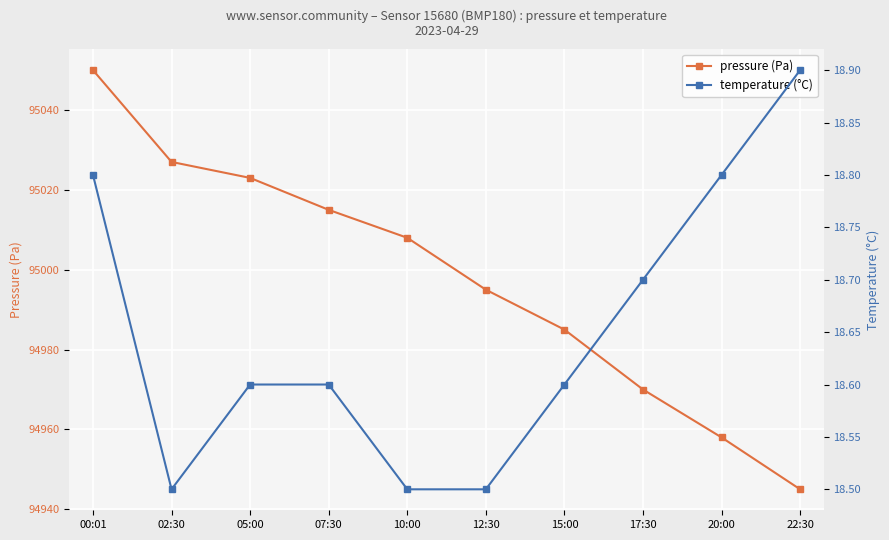

Reading left to right, list all the values displayed in this chart.

pressure (Pa): 95050.0	95027.0	95023.0	95015.0	95008.0	94995.0	94985.0	94970.0	94958.0	94945.0
temperature (°C): 18.8	18.5	18.6	18.6	18.5	18.5	18.6	18.7	18.8	18.9